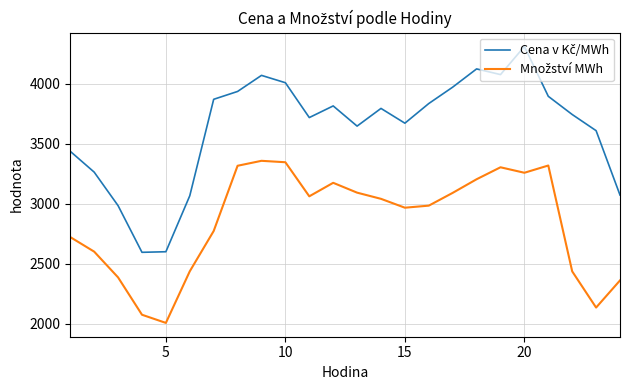

What is the smallest value displayed?

2009.1